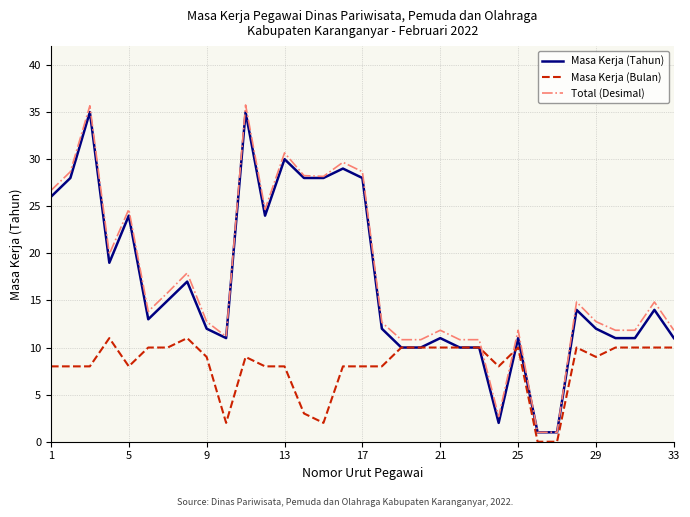

True or false: Masa Kerja (Tahun) has more than 2 interior local peaks.

True